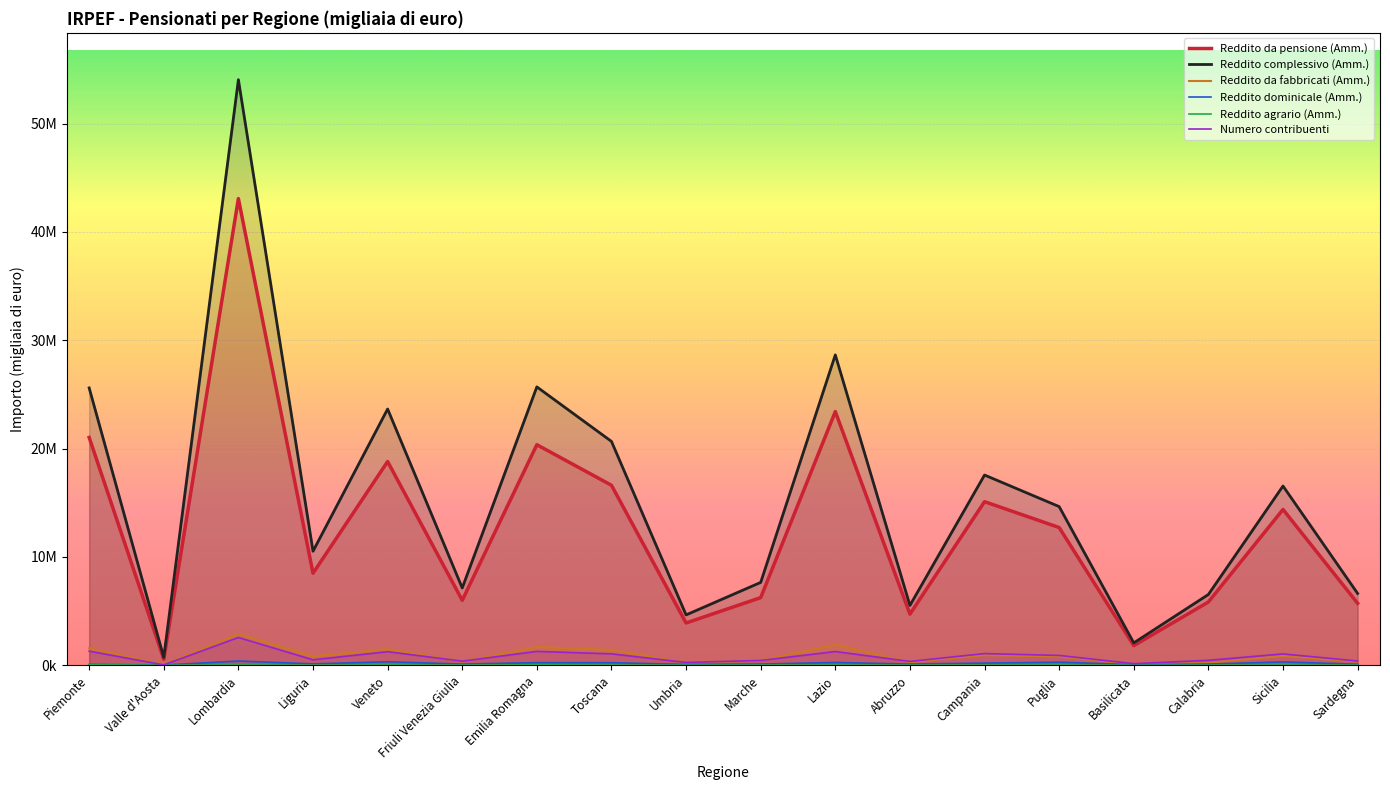

Reading left to right, extract all data points from this chart.

Reddito da pensione (Amm.): 21028327	557879	43076963	8492698	18805063	5993172	20356414	16613267	3900643	6243929	23414606	4720869	15099846	12714130	1813730	5838198	14381067	5718811
Reddito complessivo (Amm.): 25602350	720737	54052080	10525888	23653005	7134711	25694765	20662757	4647128	7647635	28648815	5522063	17557933	14645578	2064525	6532260	16544997	6628361
Reddito da fabbricati (Amm.): 1582988	62089	2890163	821674	1489267	343485	1689389	1420968	225823	440933	1911298	284272	932886	808339	75605	219400	861113	323802
Reddito dominicale (Amm.): 77016	15570	390860	128999	319676	108716	242370	236441	74980	109357	257878	109511	199427	282434	53143	109174	309344	91377
Reddito agrario (Amm.): 38256	748	31330	6023	28777	8319	41163	15793	7359	14311	17528	8784	15087	26012	5107	6568	19028	7050
Numero contribuenti: 1298123	35658	2562471	503682	1251129	378380	1279482	1054952	258873	444177	1267111	353497	1075834	906181	146727	457358	1046439	391308